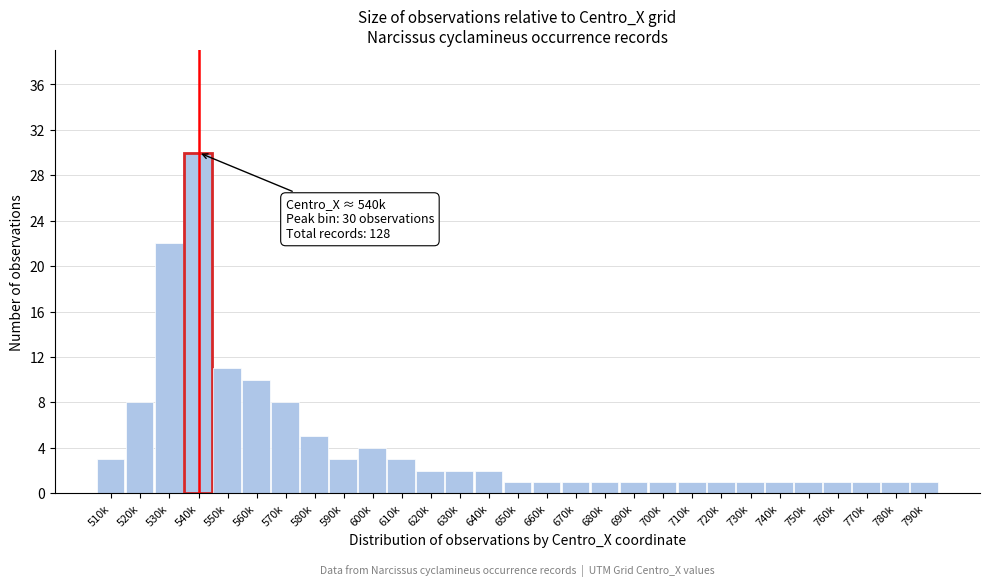

Reading left to right, extract all data points from this chart.

510k=3	520k=8	530k=22	540k=30	550k=11	560k=10	570k=8	580k=5	590k=3	600k=4	610k=3	620k=2	630k=2	640k=2	650k=1	660k=1	670k=1	680k=1	690k=1	700k=1	710k=1	720k=1	730k=1	740k=1	750k=1	760k=1	770k=1	780k=1	790k=1